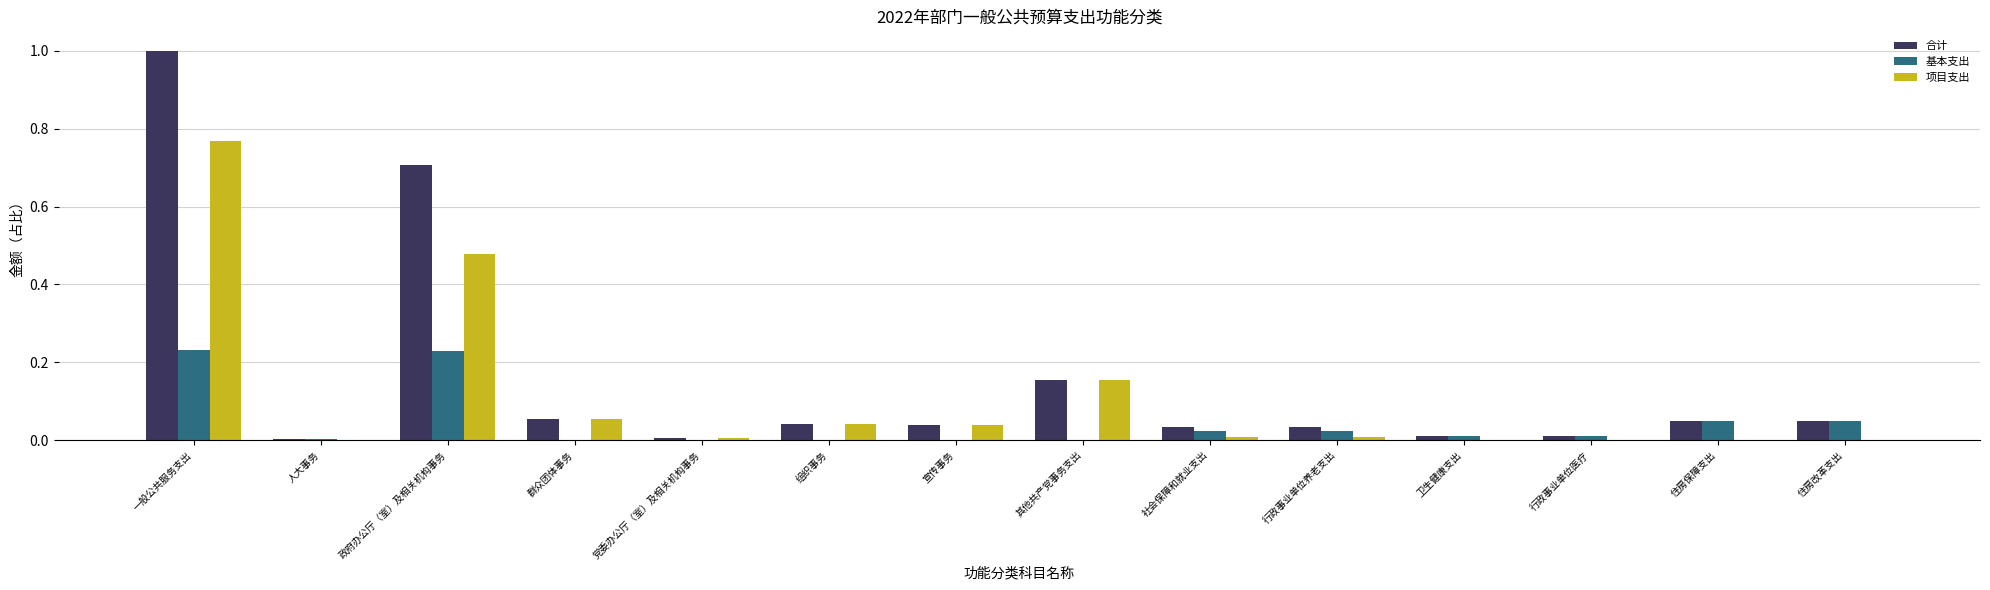

Are the bars horizontal?

No